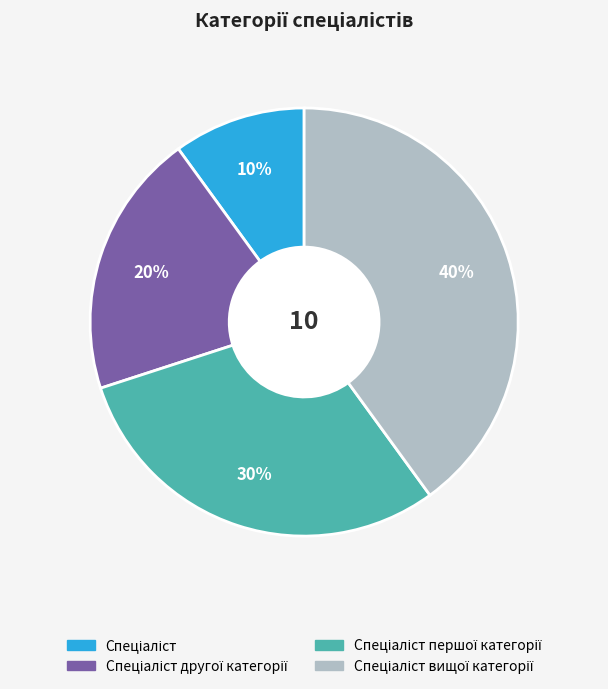

To the nearest percent, what is the average slice percentage?

25%